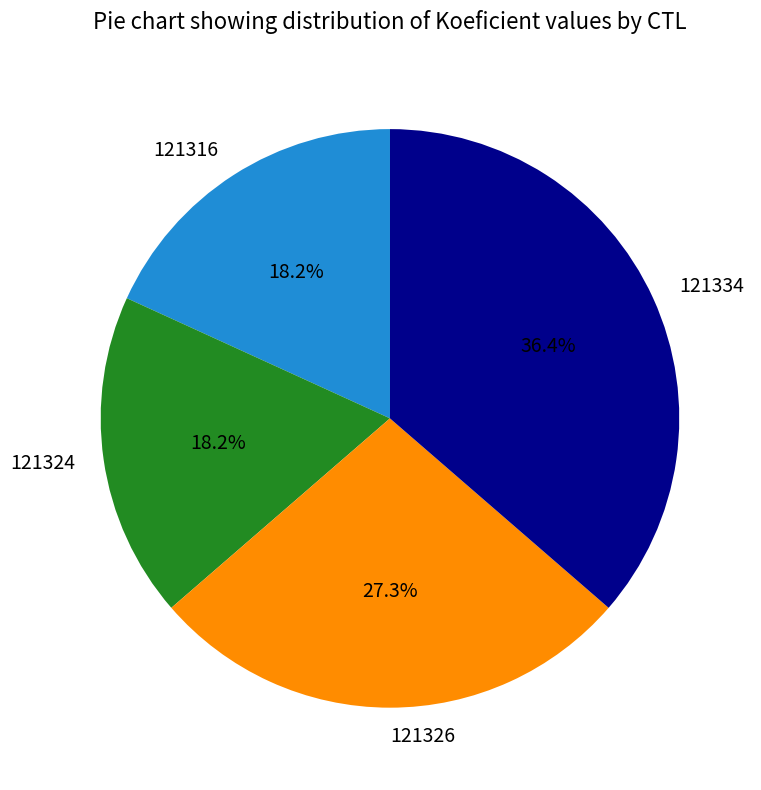

Which category has the biggest portion of the pie?

121334